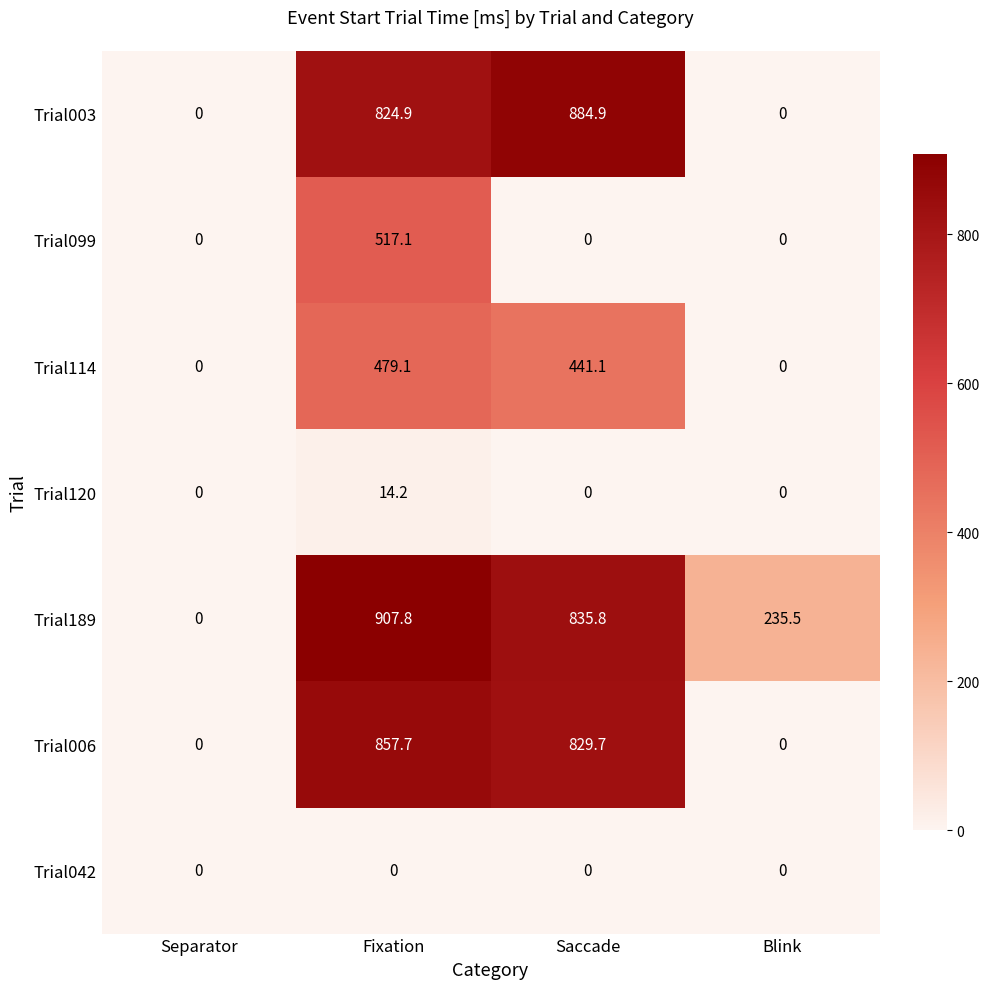

How many values in the Trial003 series exceed 824?

2